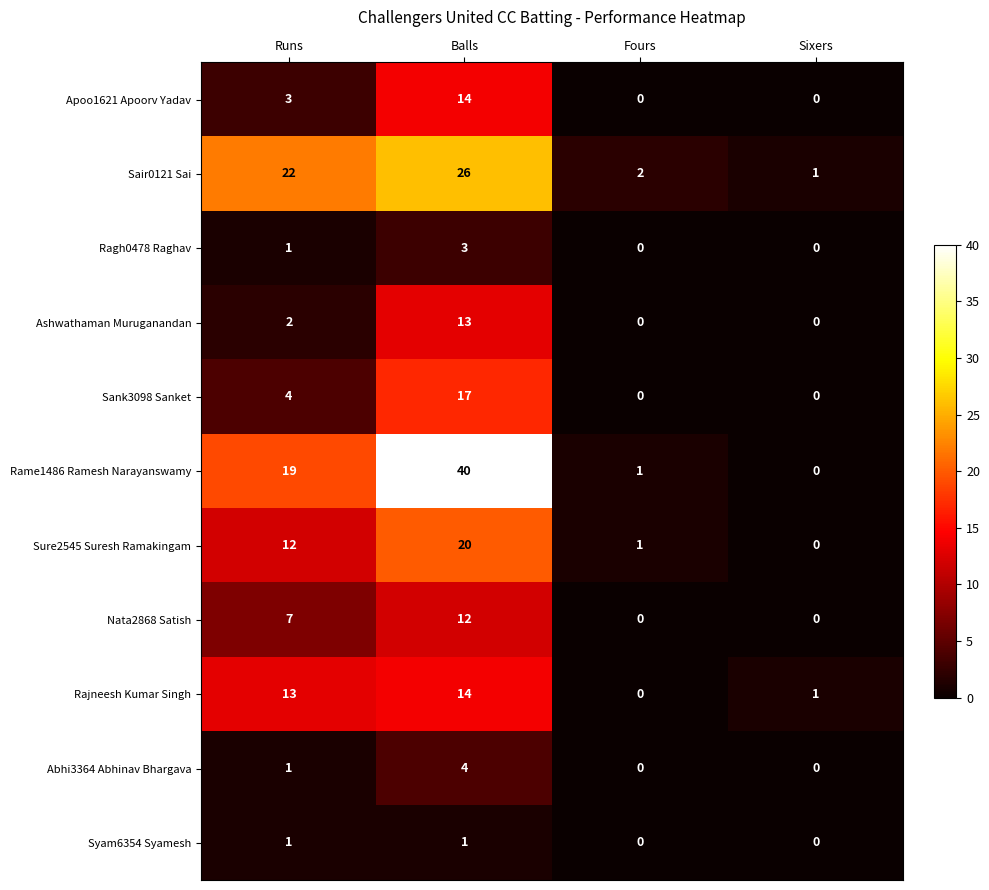

Which series has the largest total across all categories?

Rame1486 Ramesh Narayanswamy